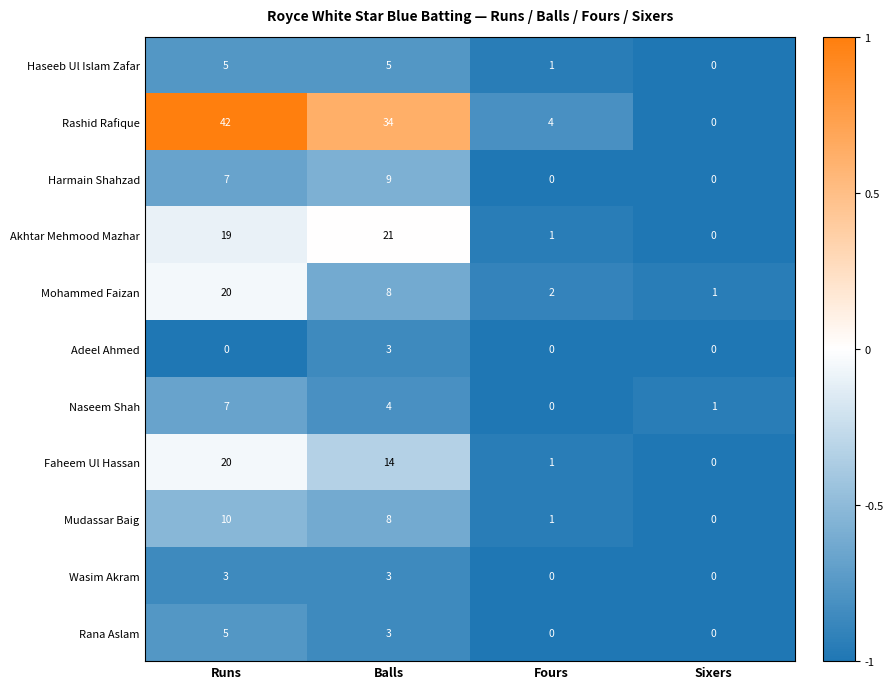

Between Balls and Fours, which series saw the biggest shift?

Rashid Rafique